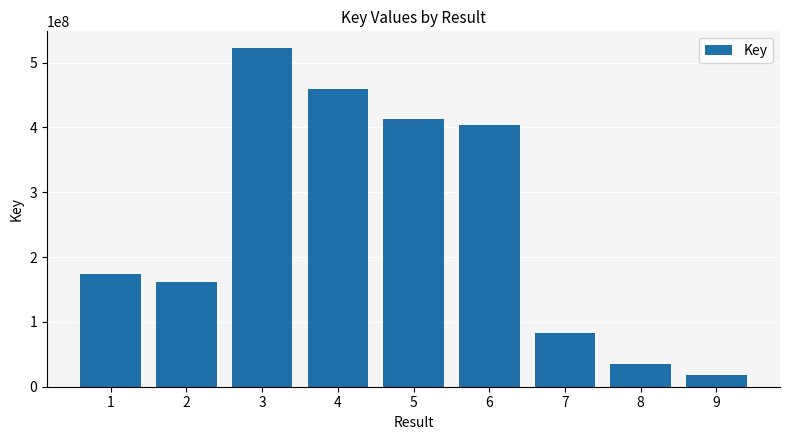

True or false: the data shows 205342032 at 4.

False